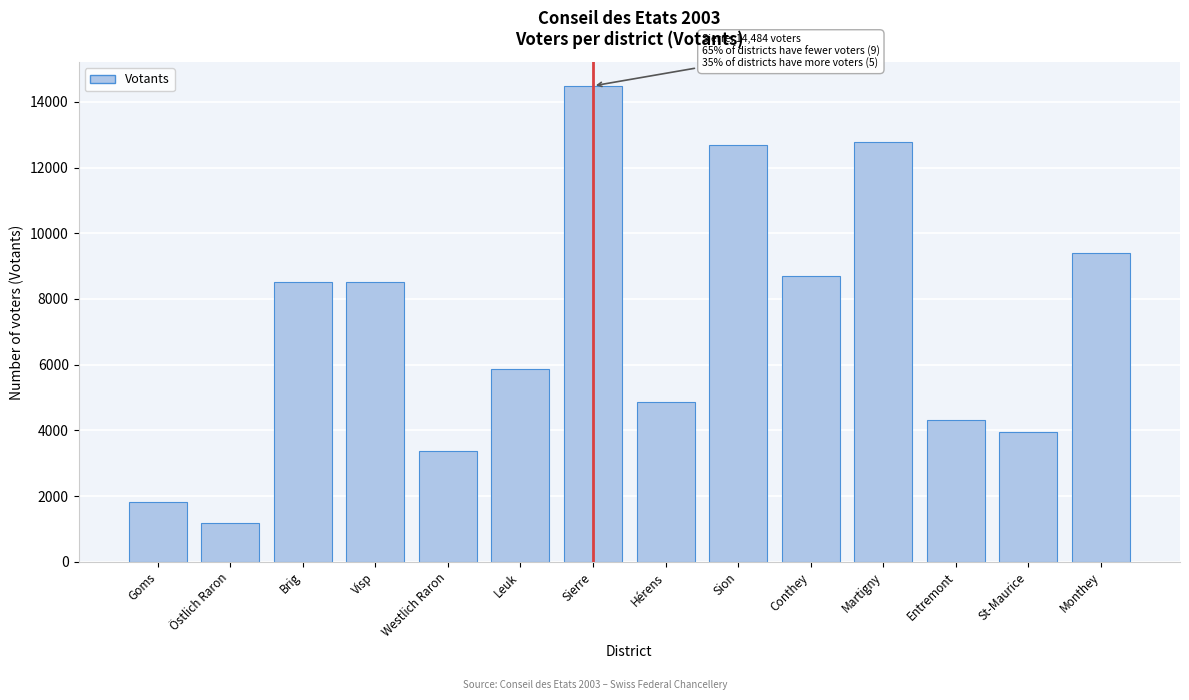

What is the value of the 9th bar from the left?

12682